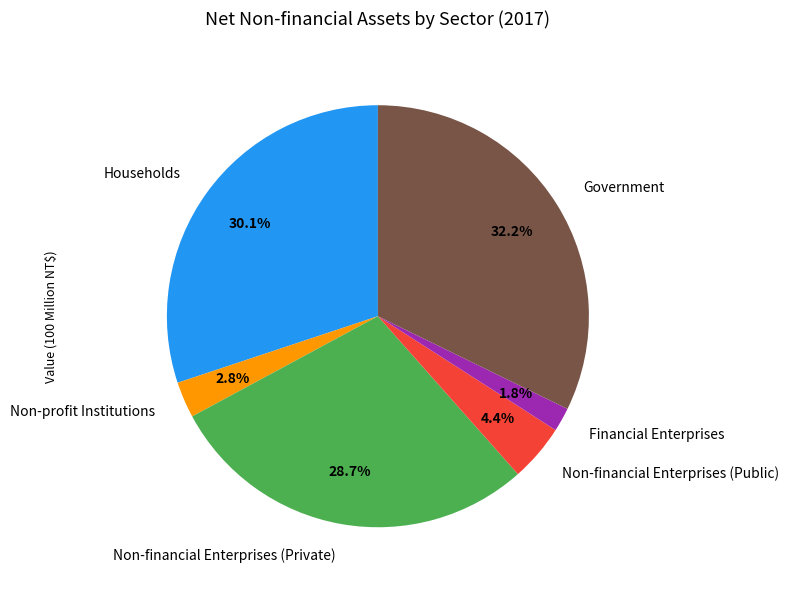

Count the number of slices in the pie.

6